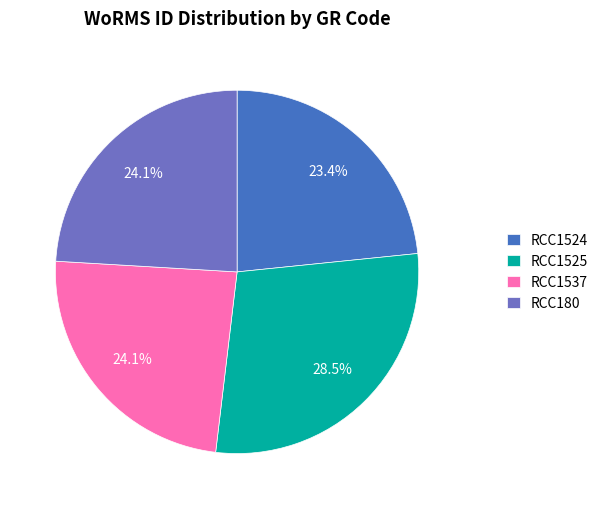

To the nearest percent, what is the combined percentage of RCC180 and RCC1537?

48%